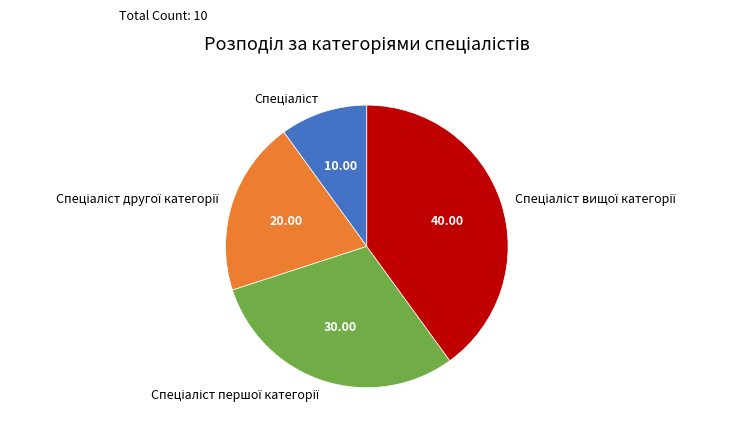

How many slices are in this pie chart?

4